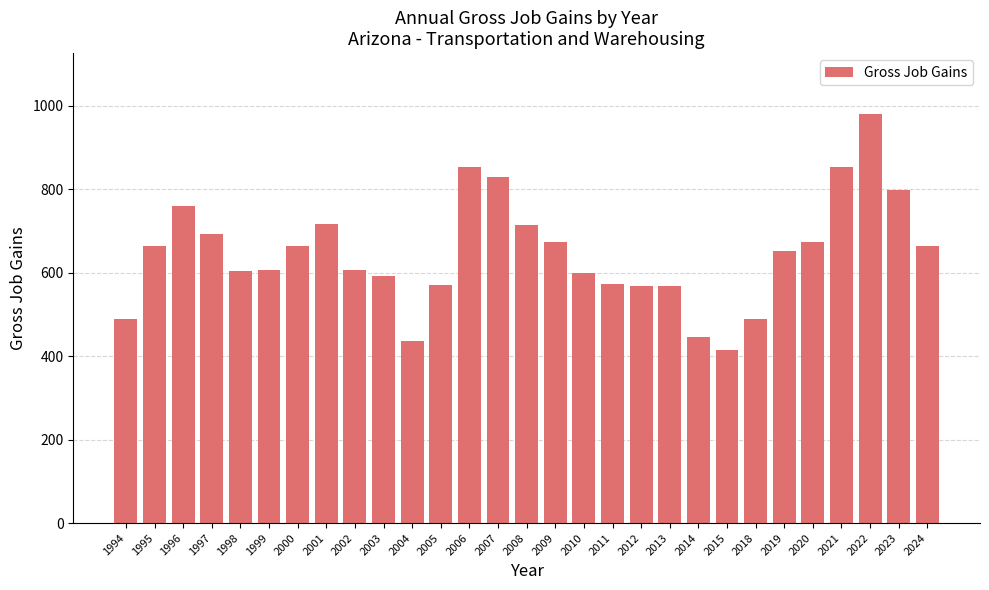

True or false: the data shows 605 at 1998.

True